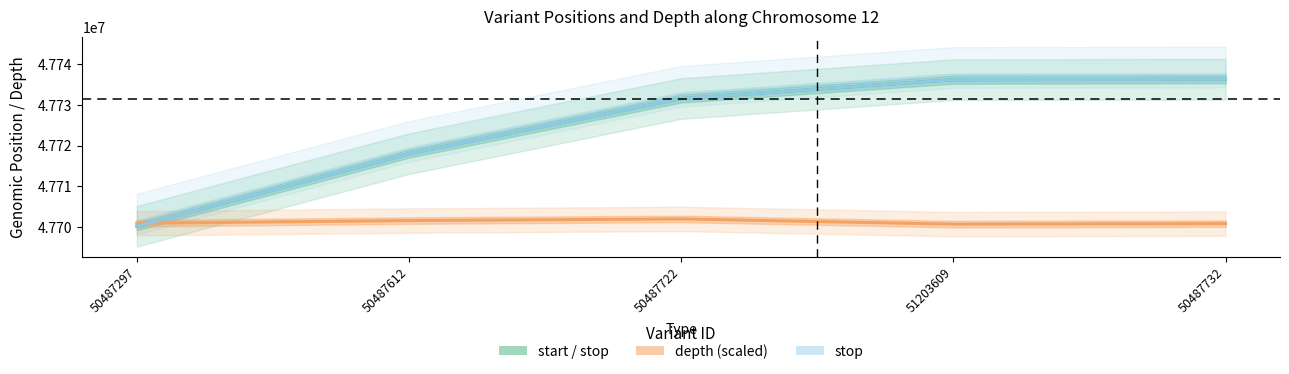

What is the spread (max minus min) of values at 50487297?

747.9